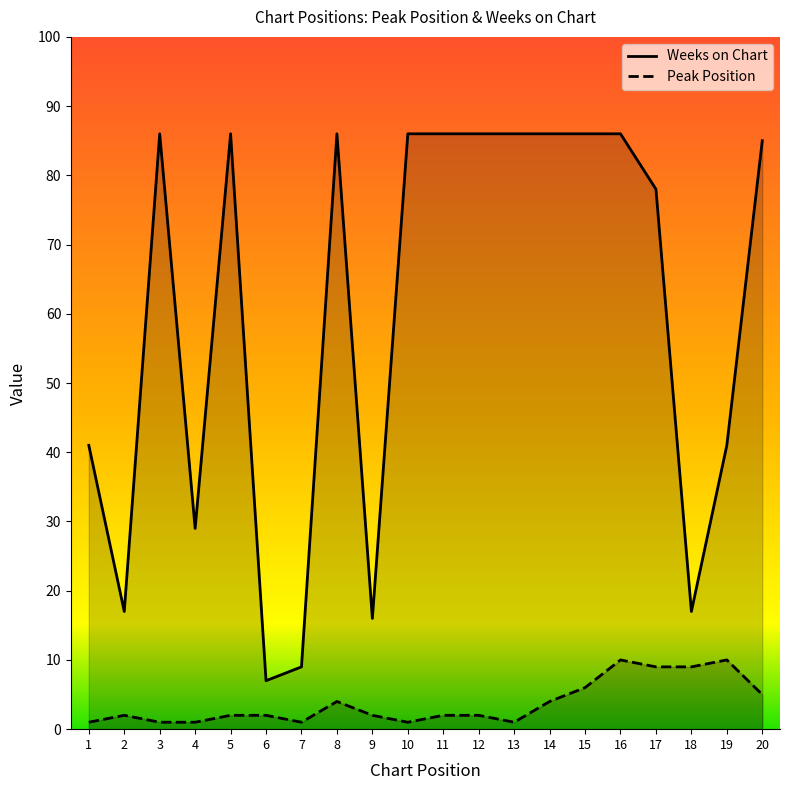

What is the maximum value shown in the chart?

86